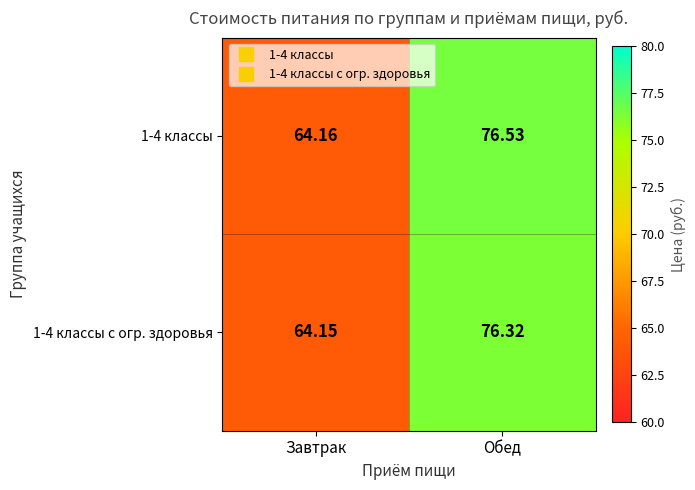

Is the value of 1-4 классы at Обед greater than the value of 1-4 классы с огр. здоровья at Обед?

Yes